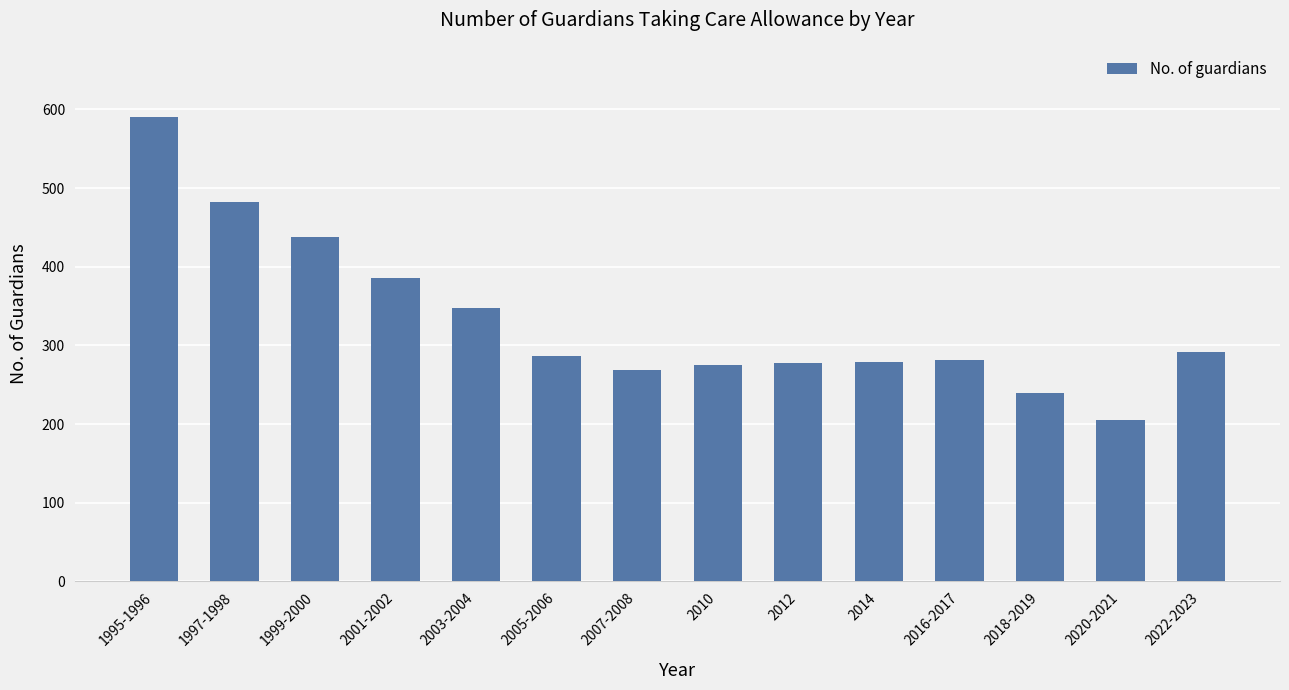

At which label is the value closest to 398?

2001-2002